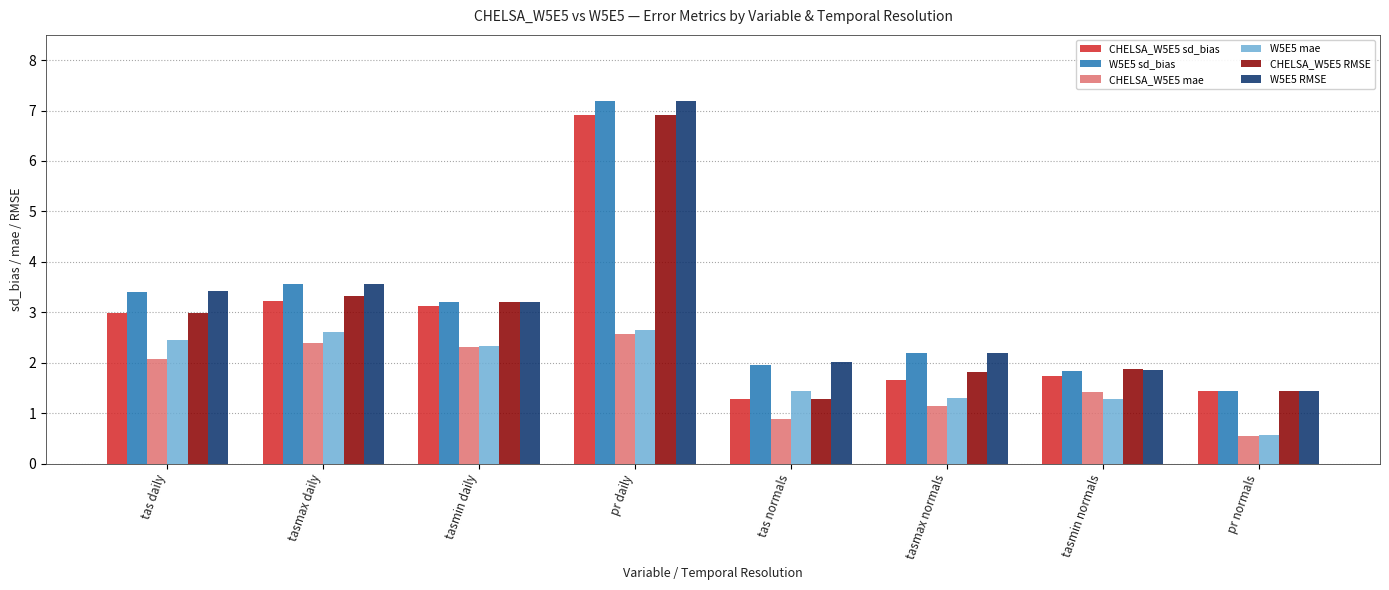

Count the number of categories in the chart.

8